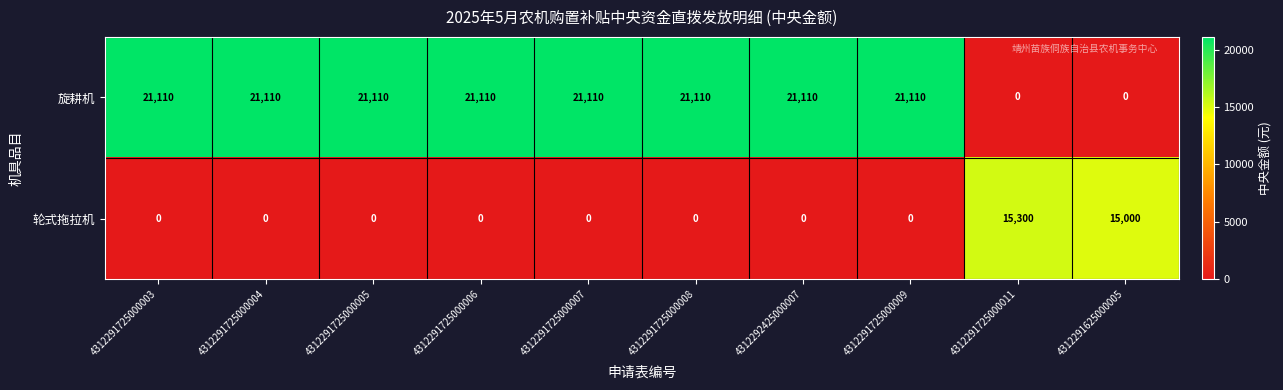

Rank the series by their average value, from lowest to highest.

轮式拖拉机, 旋耕机